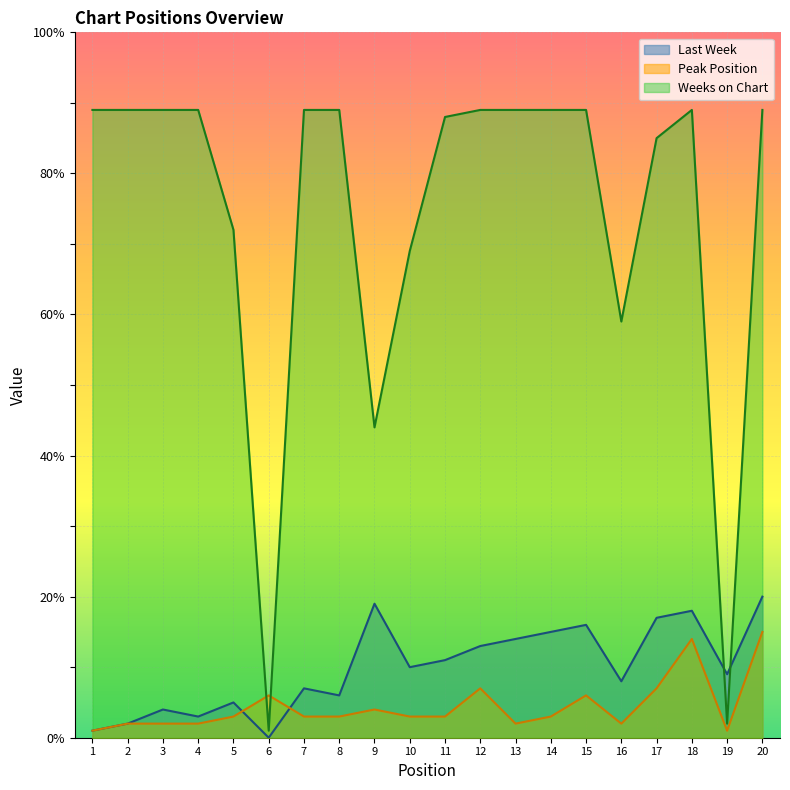

Which category has the highest value in the Peak Position series?

20